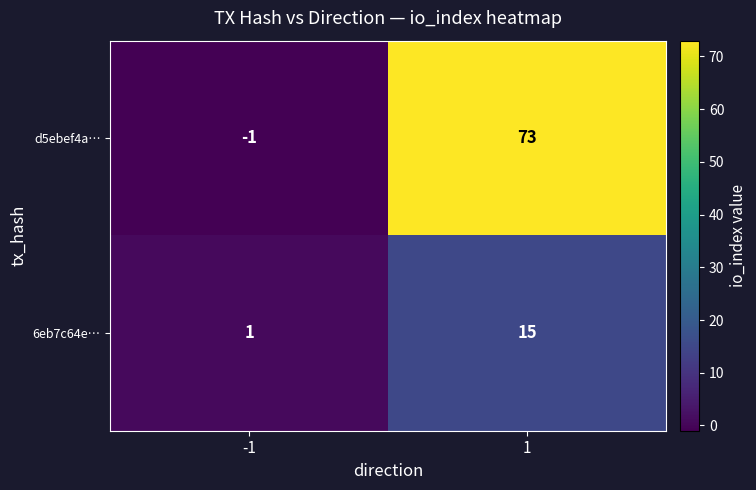

How many series are shown in this chart?

2